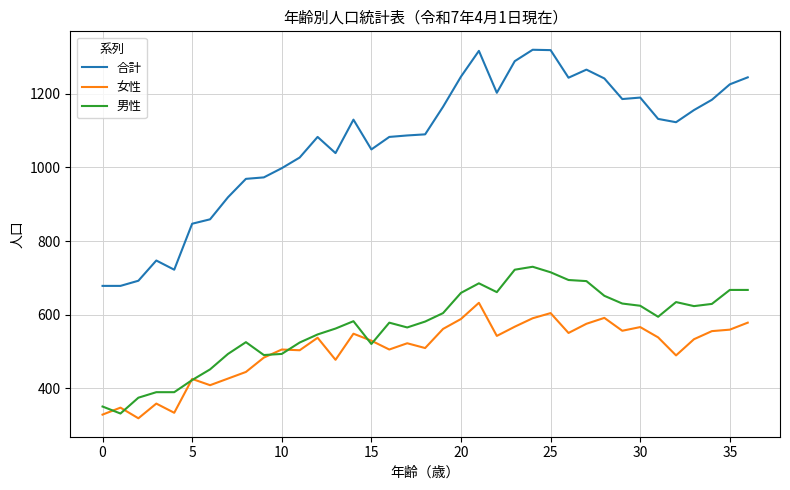

What is the average value of the 女性 series?

505